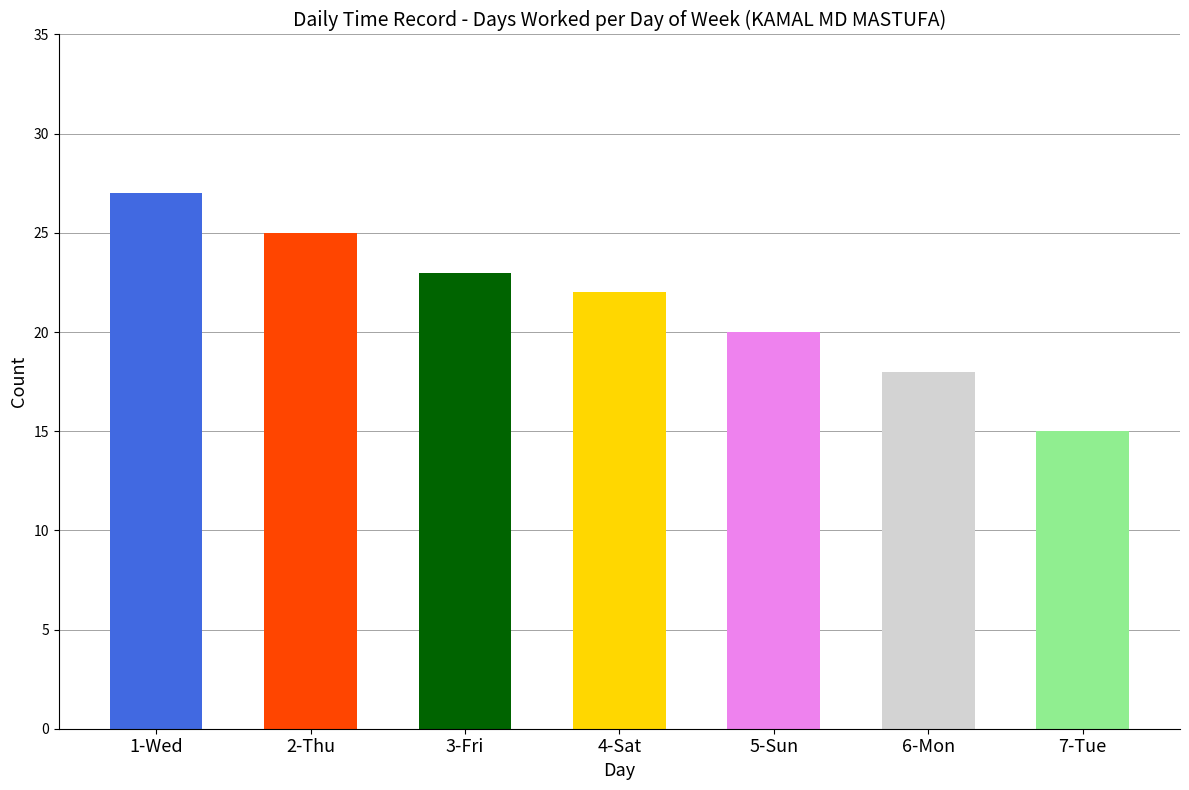

Is it true that the value at 1-Wed is 27?

True